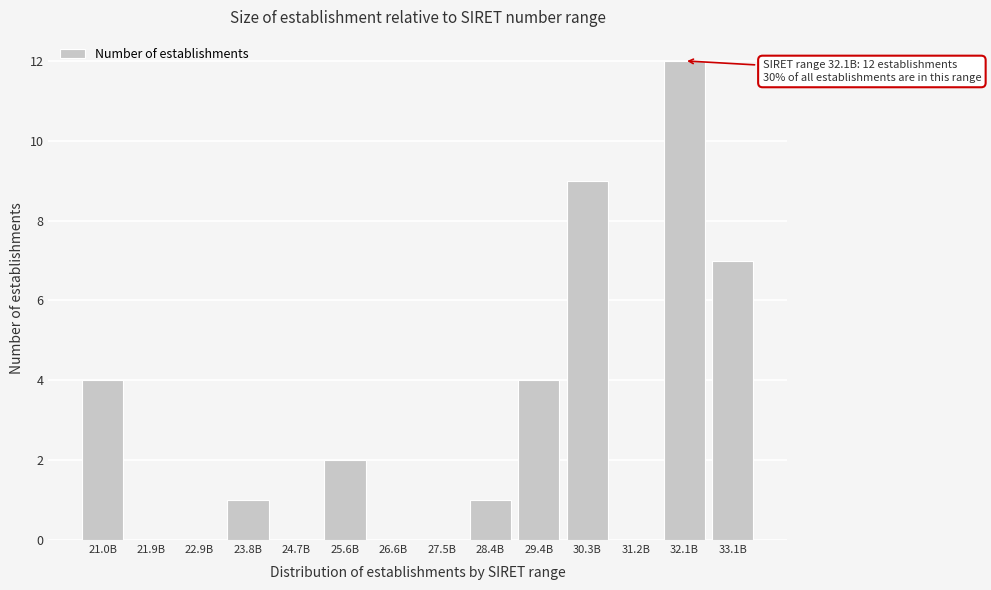

Reading left to right, list all the values displayed in this chart.

21.0B=4	21.9B=0	22.9B=0	23.8B=1	24.7B=0	25.6B=2	26.6B=0	27.5B=0	28.4B=1	29.4B=4	30.3B=9	31.2B=0	32.1B=12	33.1B=7